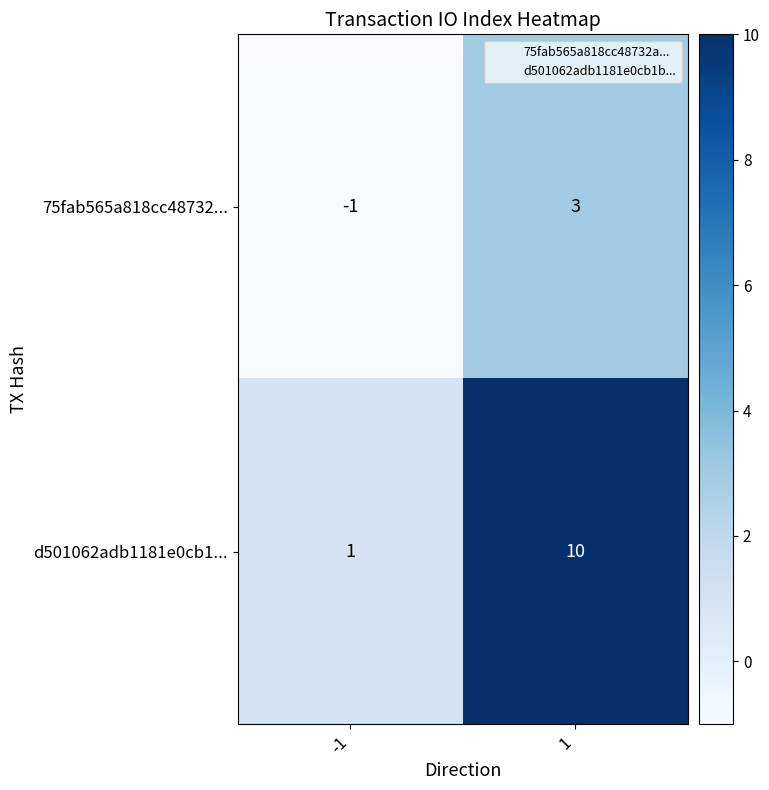

Which series changed the most between -1 and 1?

d501062adb1181e0cb1...